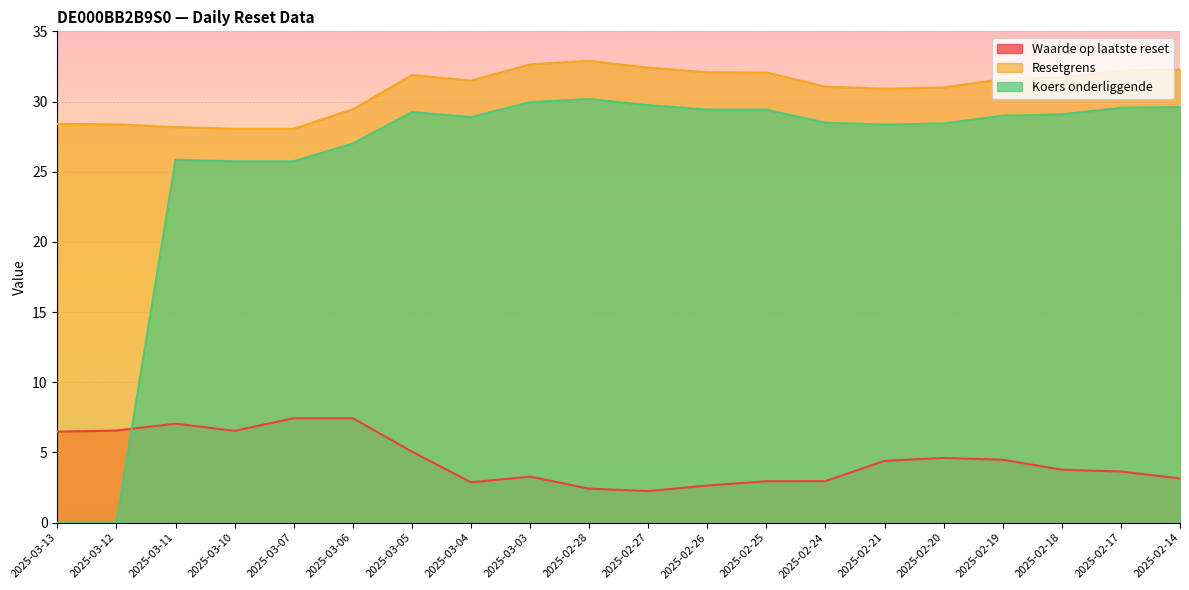

How many lines are shown in the chart?

3